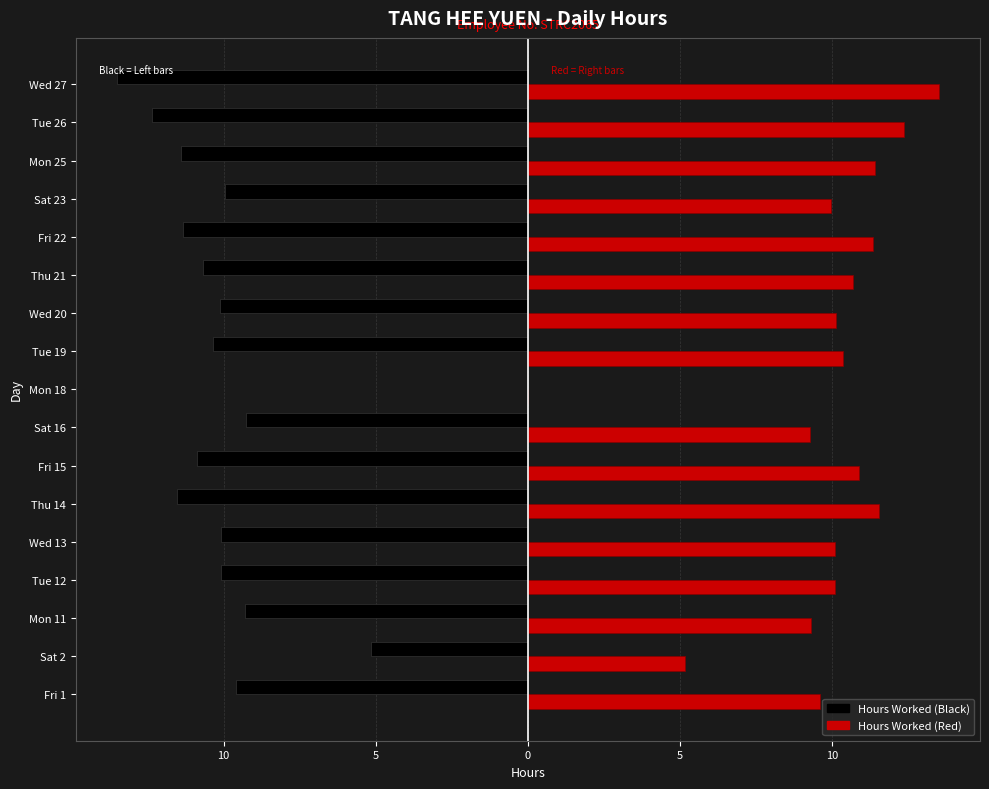

What is the label of the 13th bar from the left?

Fri 22